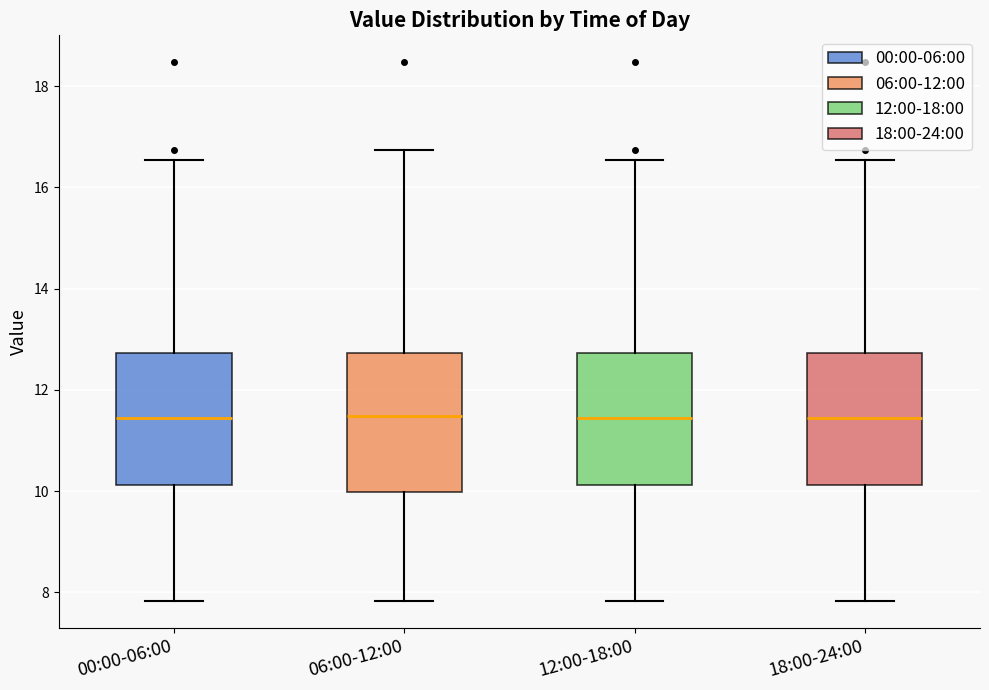

Reading left to right, transcribe this box plot: for each box, give where its median line is, the range the box spans, and where its two whiskers end, as read against the y-axis. The values are not printed on the chart, so give them approximately, as read against the axis.

00:00-06:00: median 11.4, box 10.2 to 12.8, whiskers 7.8 to 16.6
06:00-12:00: median 11.4, box 10.0 to 12.8, whiskers 7.8 to 16.8
12:00-18:00: median 11.4, box 10.2 to 12.8, whiskers 7.8 to 16.6
18:00-24:00: median 11.4, box 10.2 to 12.8, whiskers 7.8 to 16.6